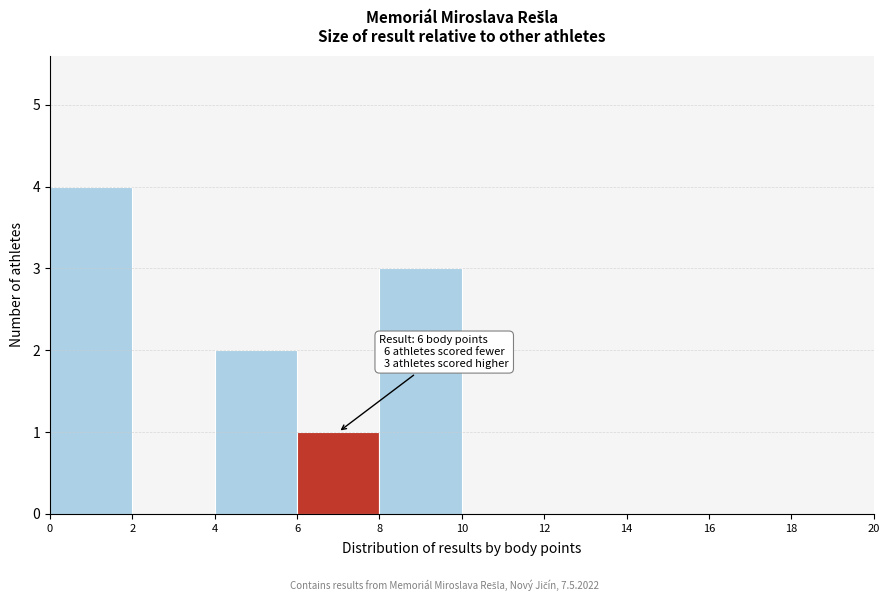

Over which range of the x-axis is the bar tallest?

0 to 2